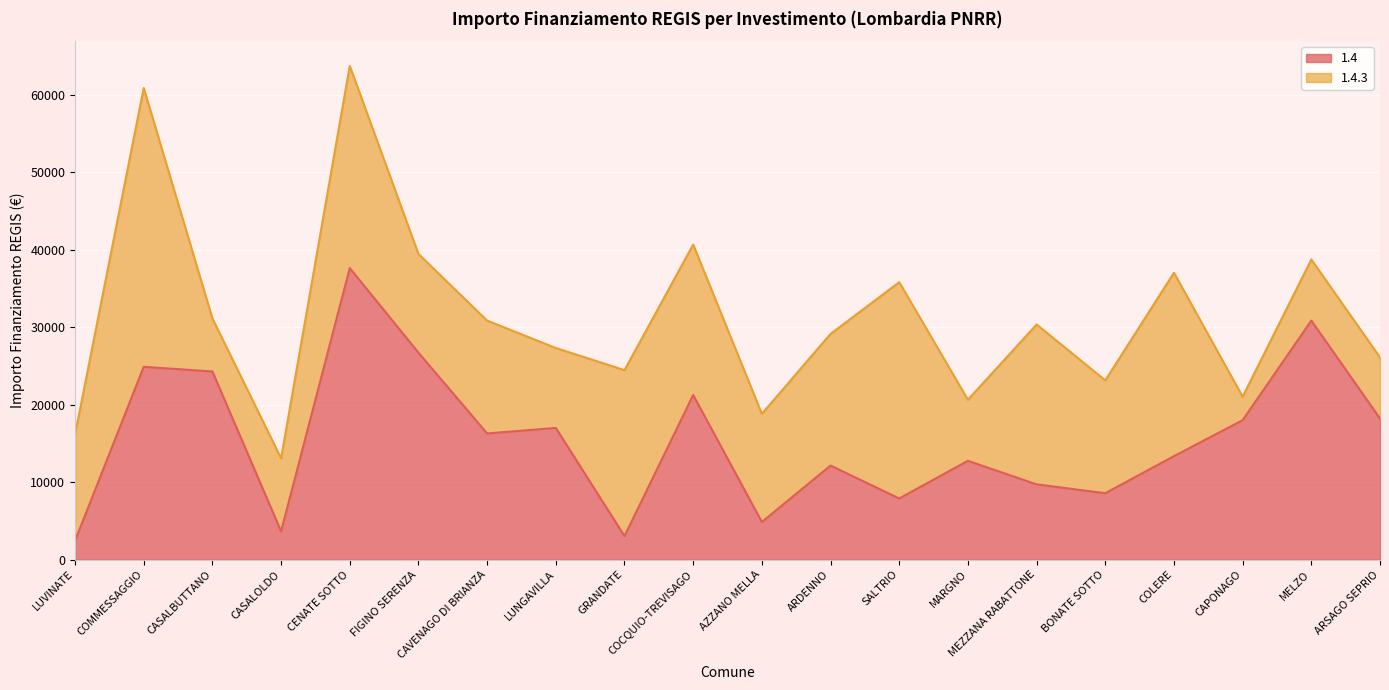

Rank the categories by value from lowest to highest.

LUVINATE, GRANDATE, CASALOLDO, AZZANO MELLA, SALTRIO, BONATE SOTTO, MEZZANA RABATTONE, ARDENNO, MARGNO, COLERE, CAVENAGO DI BRIANZA, LUNGAVILLA, CAPONAGO, ARSAGO SEPRIO, COCQUIO-TREVISAGO, CASALBUTTANO, COMMESSAGGIO, FIGINO SERENZA, MELZO, CENATE SOTTO